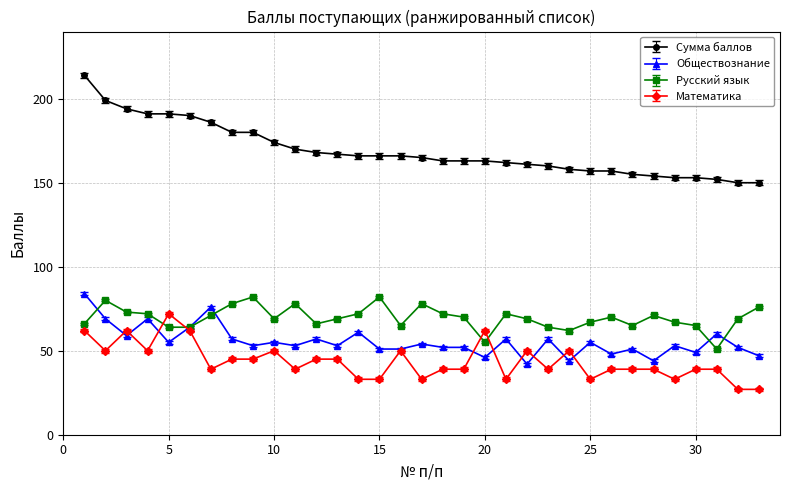

True or false: Математика and Сумма баллов intersect in this chart.

False